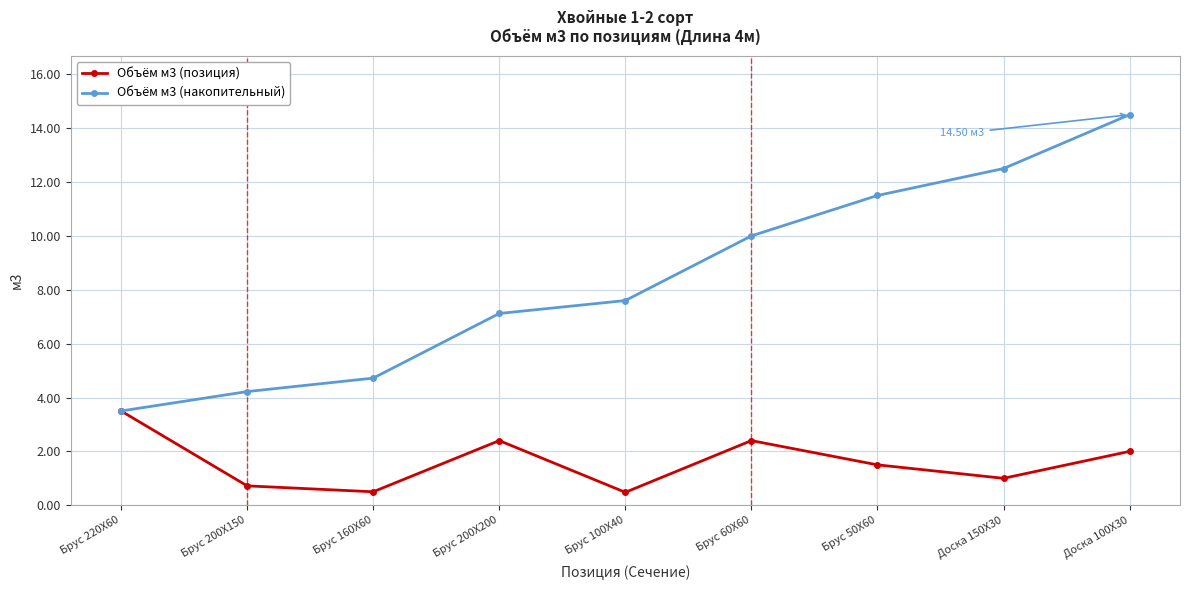

What is the difference between the maximum and second lowest values in the Объём м3 (позиция) series?

3.0